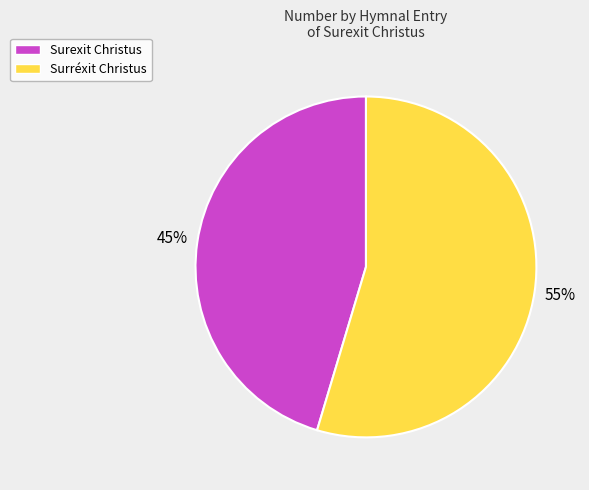

Count the number of slices in the pie.

2